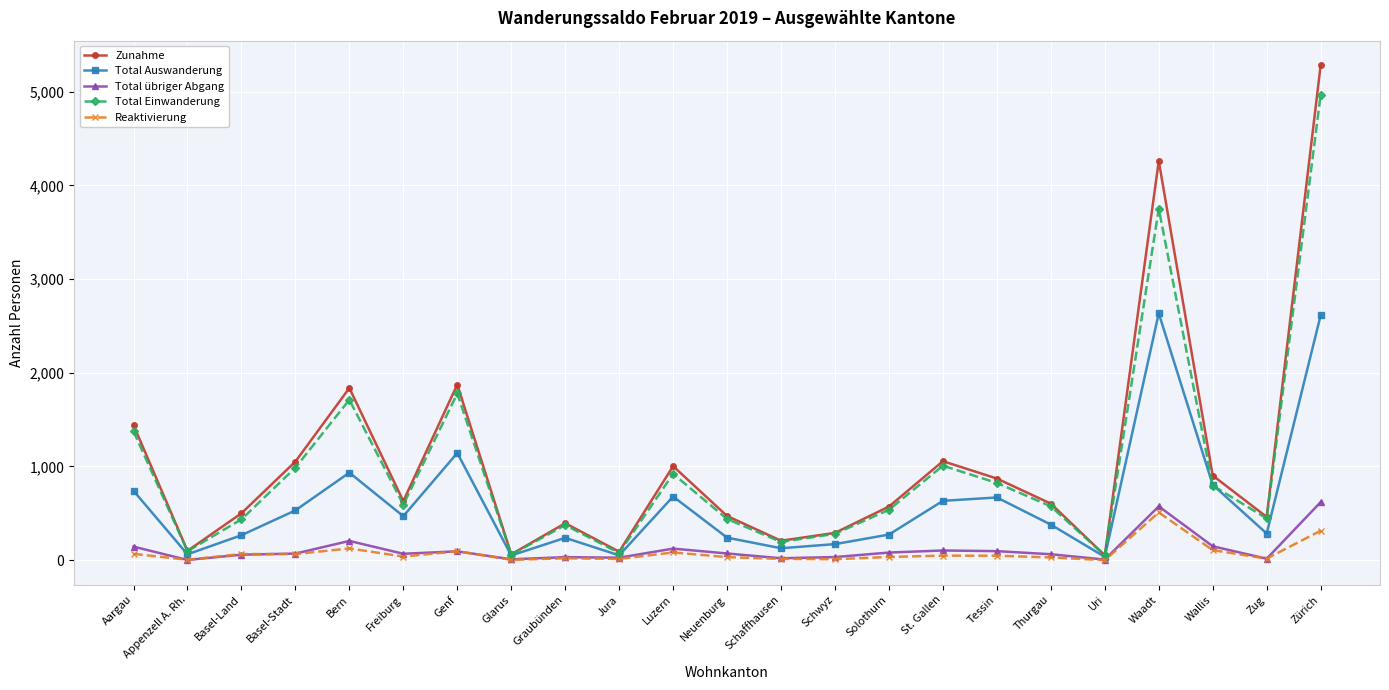

The value of Total übriger Abgang at Aargau is 144. True or false?

True